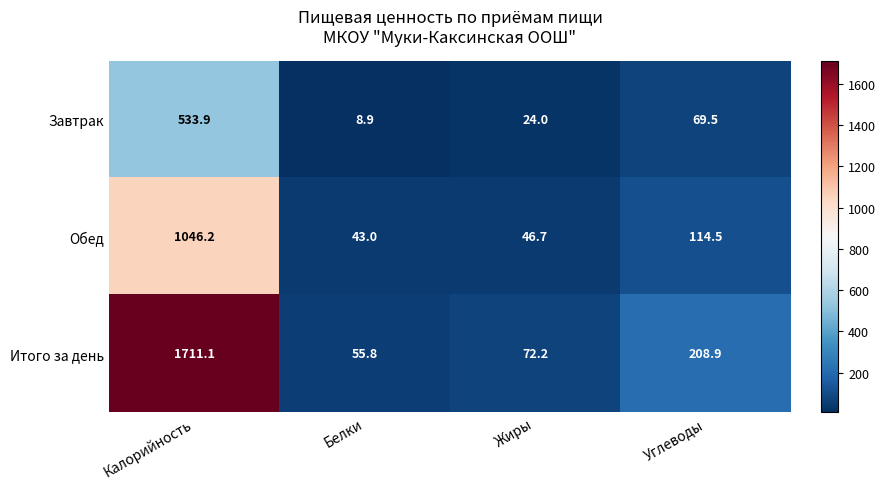

What is the sum of all Итого за день values?

2048.0